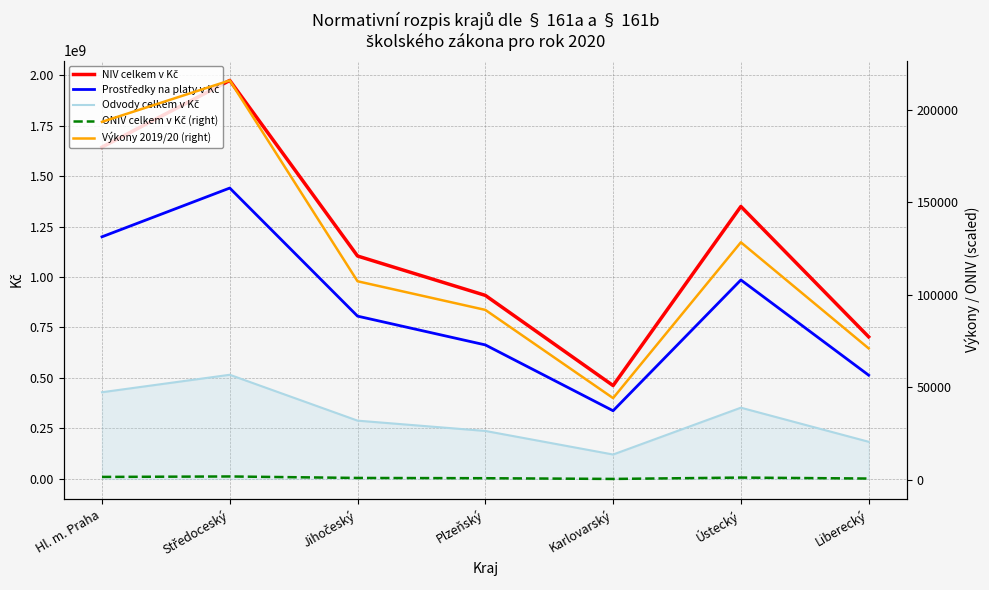

The value of Výkony 2019/20 (right) at Středoceský is 216032.7. True or false?

True